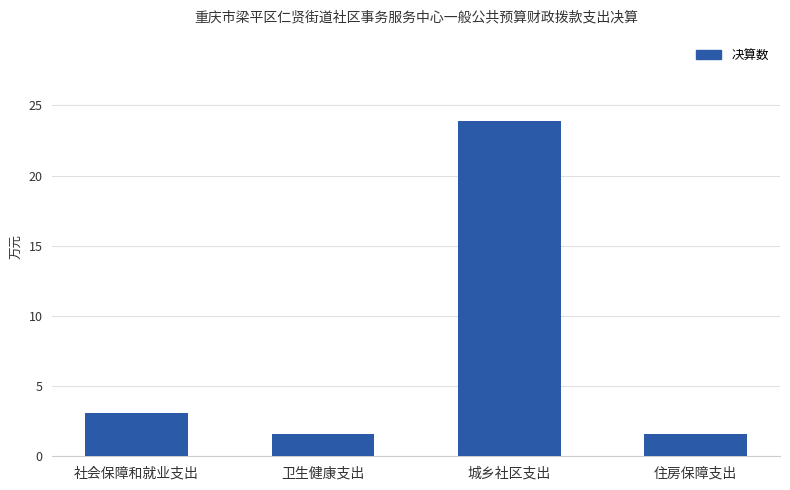

True or false: the data shows 1.6 at 卫生健康支出.

True